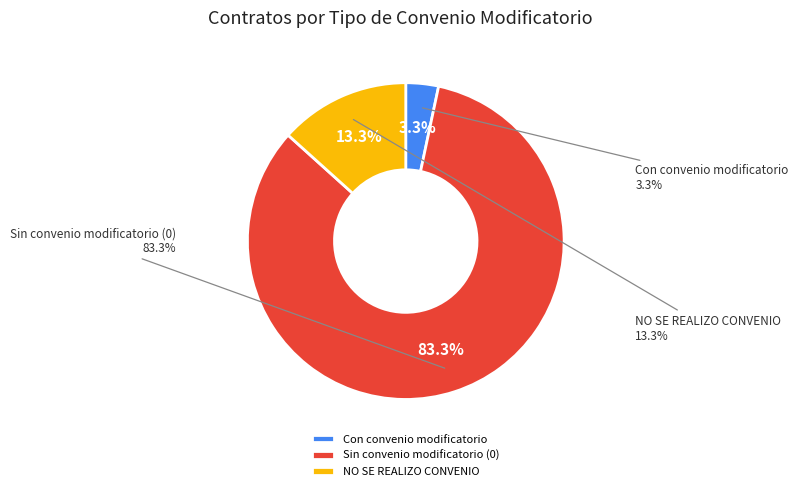

Which category has the biggest portion of the pie?

Sin convenio modificatorio (0)